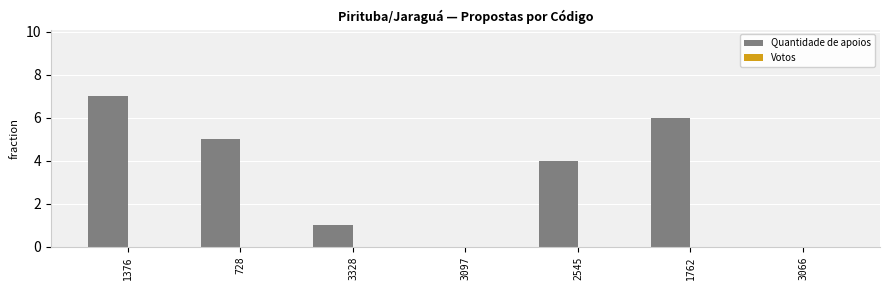

The chart shows a value of 2 at 1376. True or false?

False